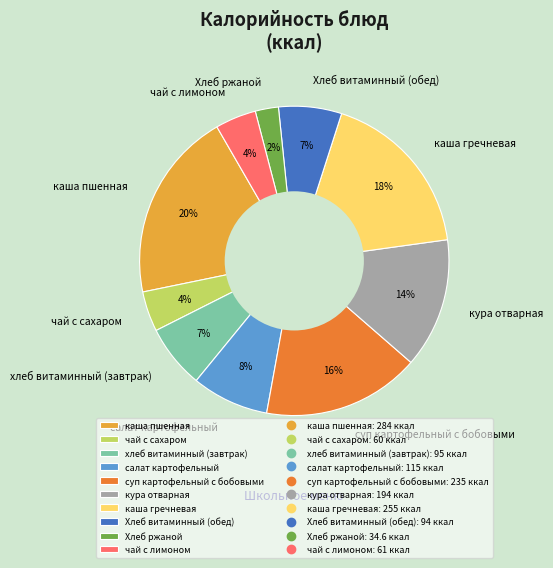

Is Хлеб ржаной the majority of the pie?

No